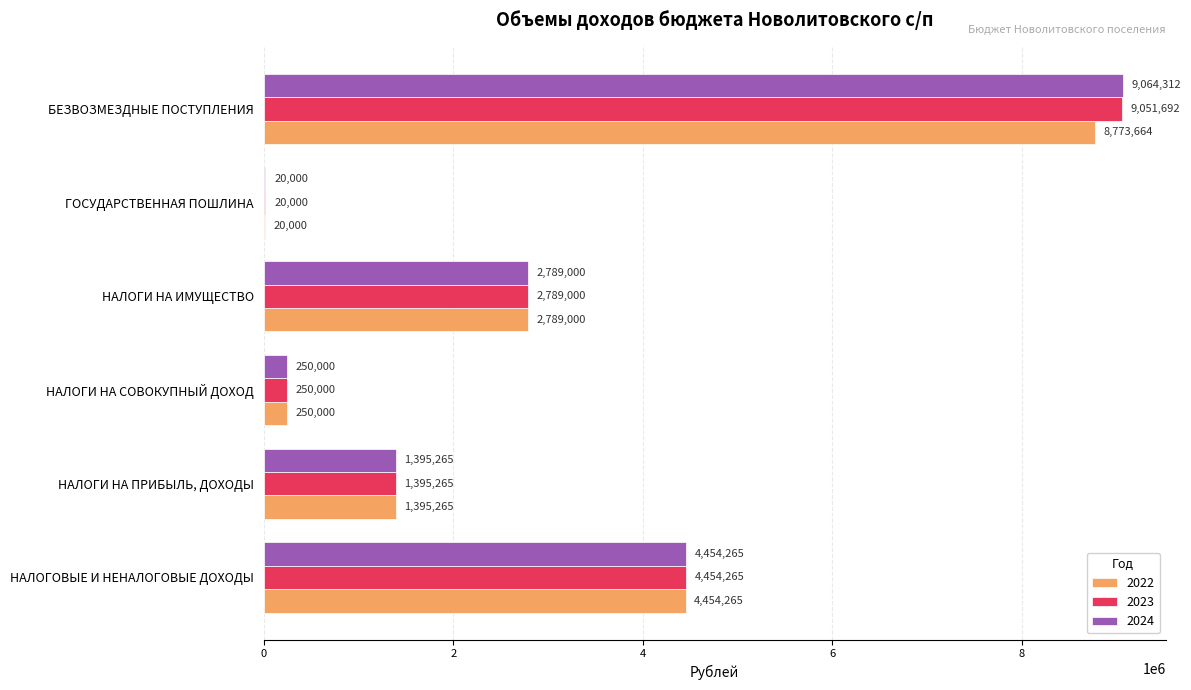

Where is 2023 nearest to the value 4535845?

НАЛОГОВЫЕ И НЕНАЛОГОВЫЕ ДОХОДЫ